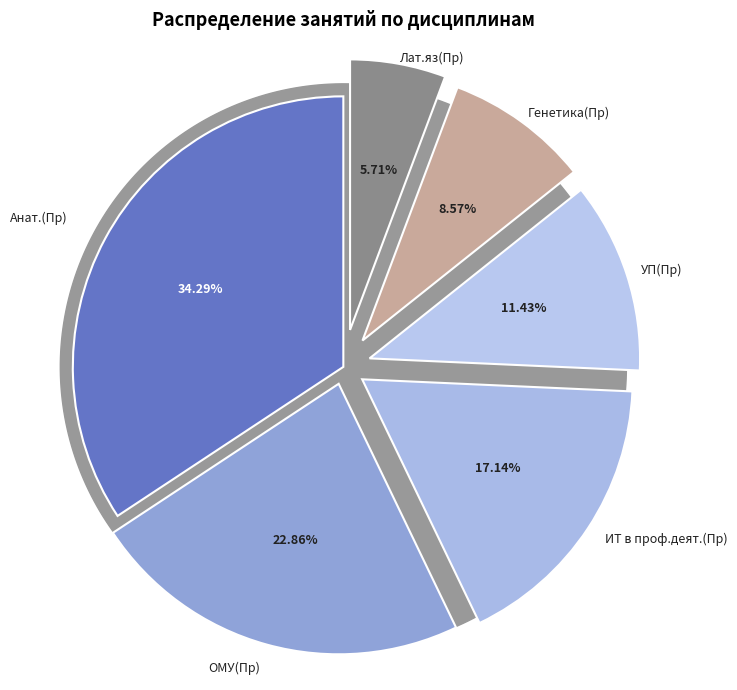

The ИТ в проф.деят.(Пр) slice represents 30% of the pie. True or false?

False